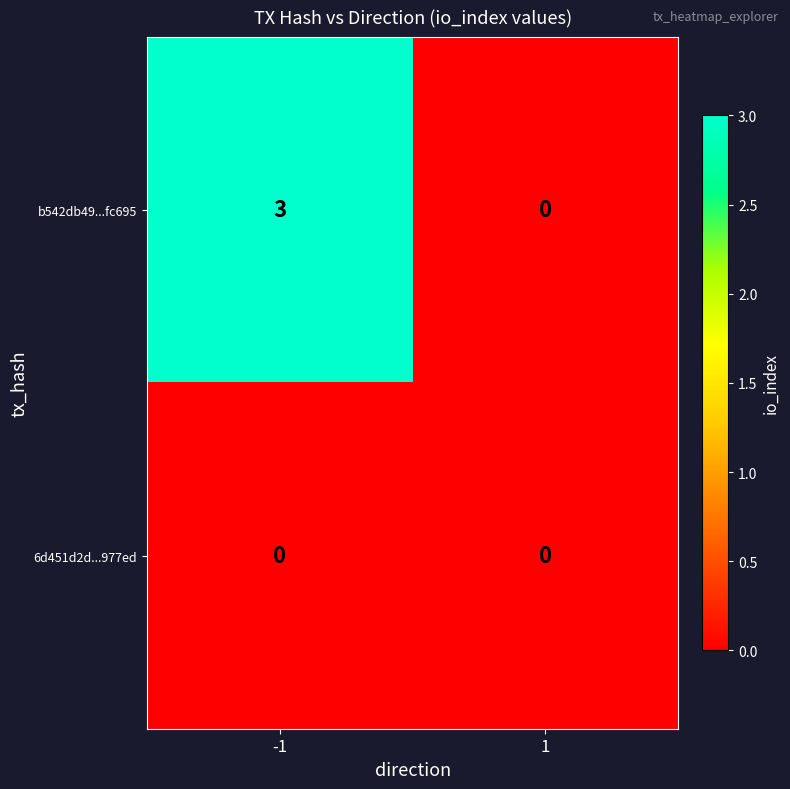

What is the difference between the maximum and minimum values in the b542db49...fc695 series?

3